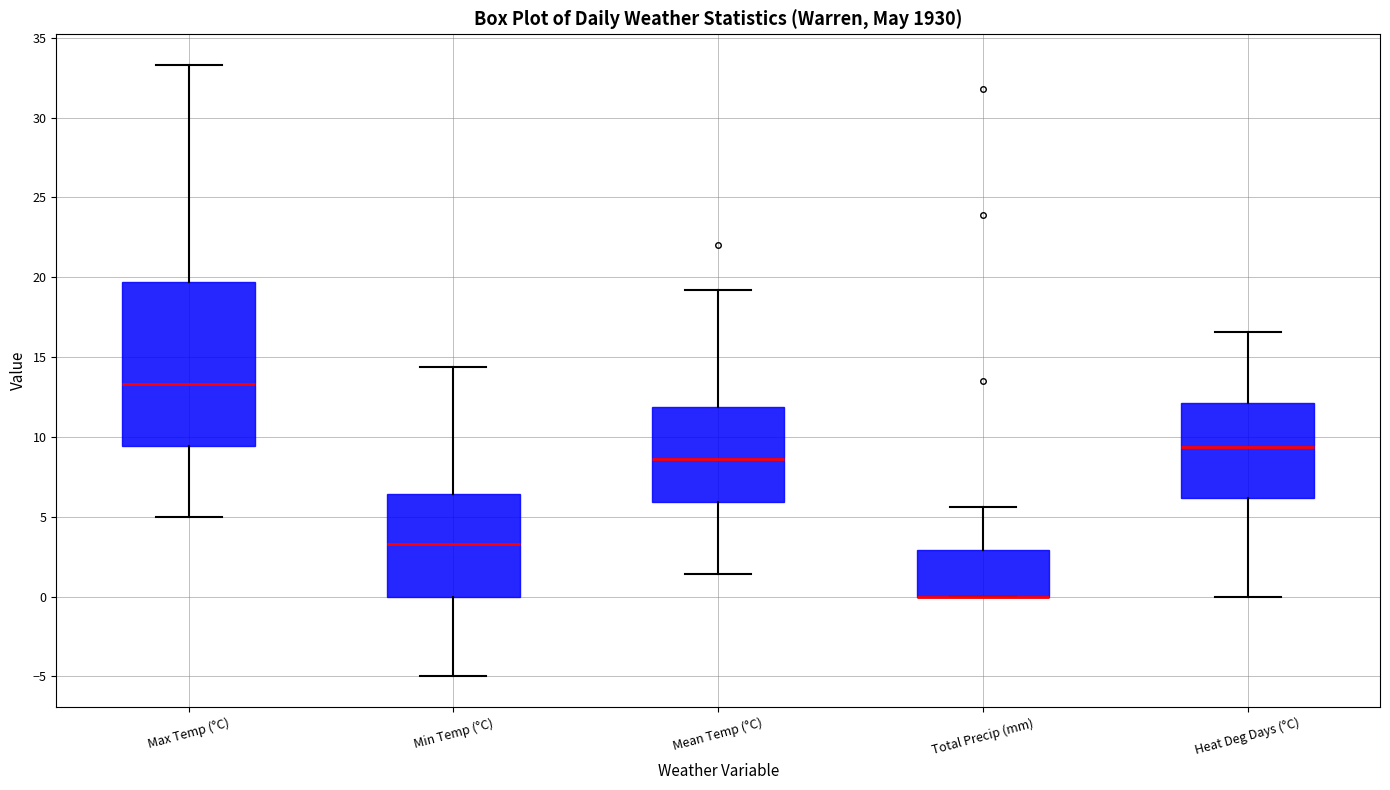

Comparing the boxes themselves (not the whiskers), which one is the tallest?

Max Temp (°C)